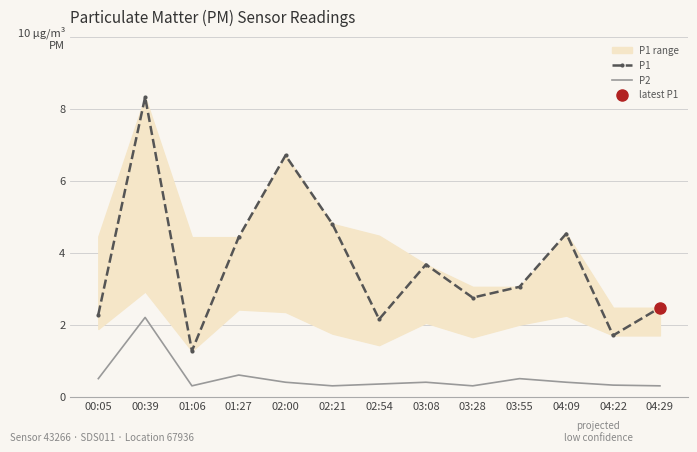

How many lines are shown in the chart?

2